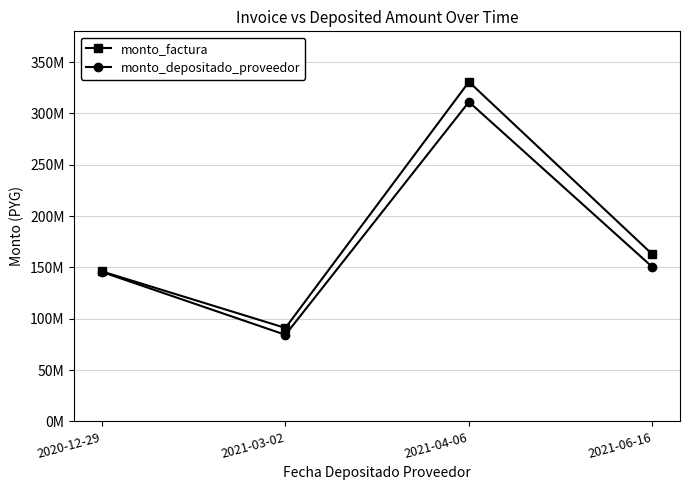

True or false: monto_factura and monto_depositado_proveedor intersect in this chart.

False